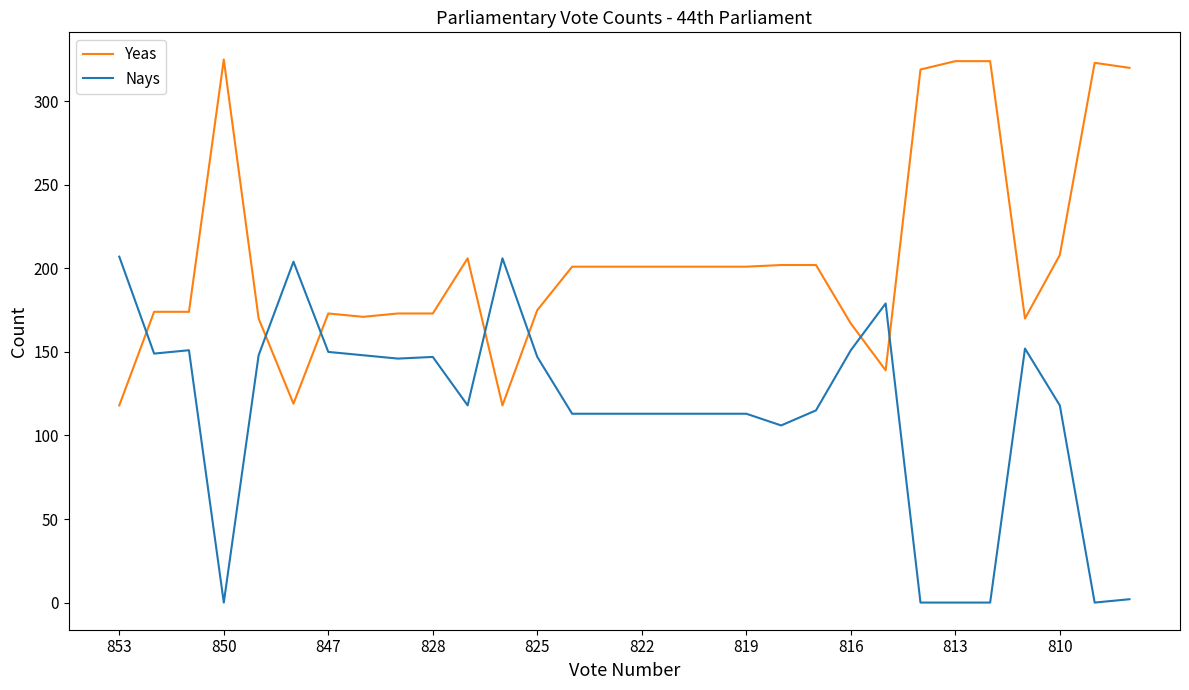

What is the difference between the maximum and minimum values in the Nays series?

207